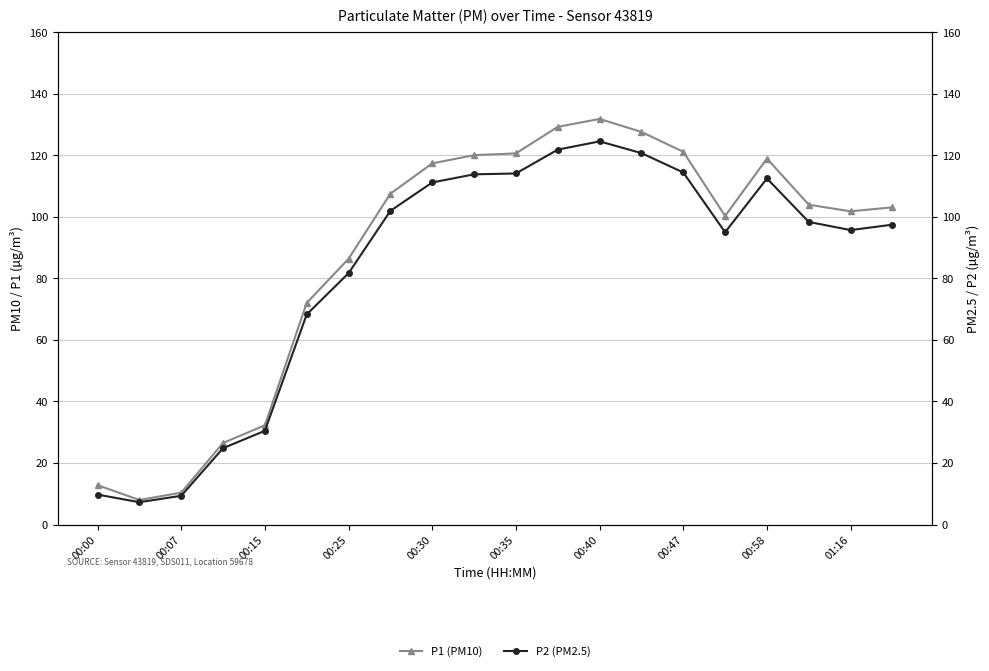

At which category does P1 (PM10) reach its first local peak?

00:40